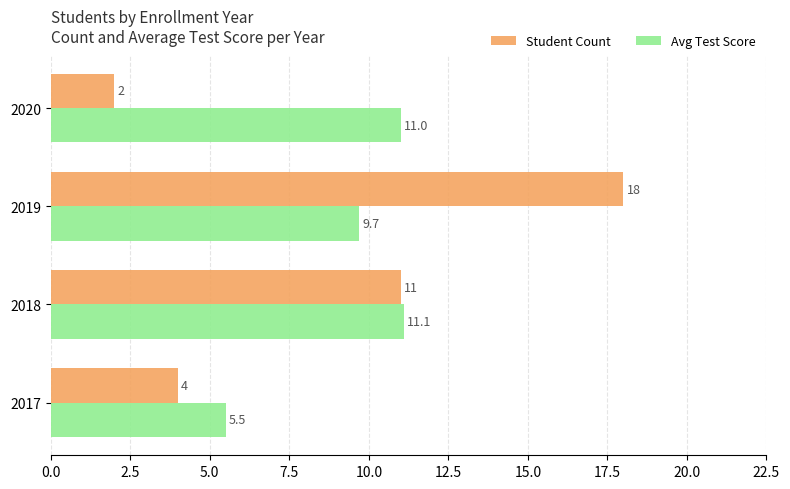

What is the difference between the highest and lowest values at 2020?

9.0